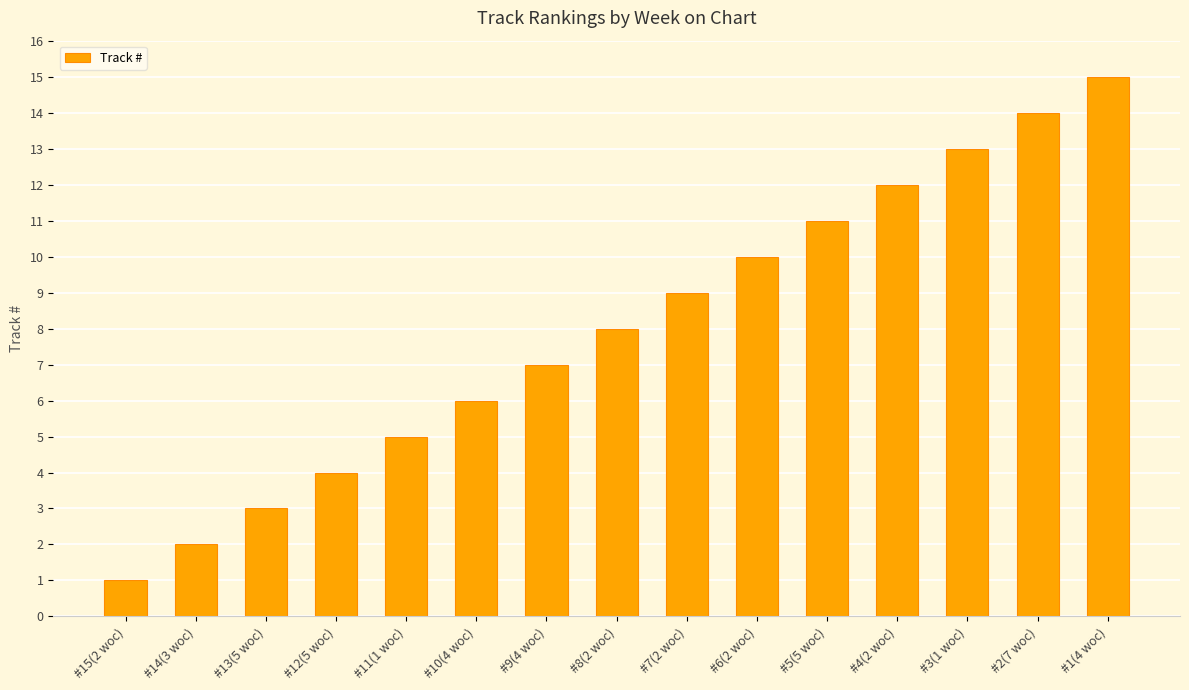

Reading left to right, what are all the values shown in this chart?

#15(2 woc)=1	#14(3 woc)=2	#13(5 woc)=3	#12(5 woc)=4	#11(1 woc)=5	#10(4 woc)=6	#9(4 woc)=7	#8(2 woc)=8	#7(2 woc)=9	#6(2 woc)=10	#5(5 woc)=11	#4(2 woc)=12	#3(1 woc)=13	#2(7 woc)=14	#1(4 woc)=15